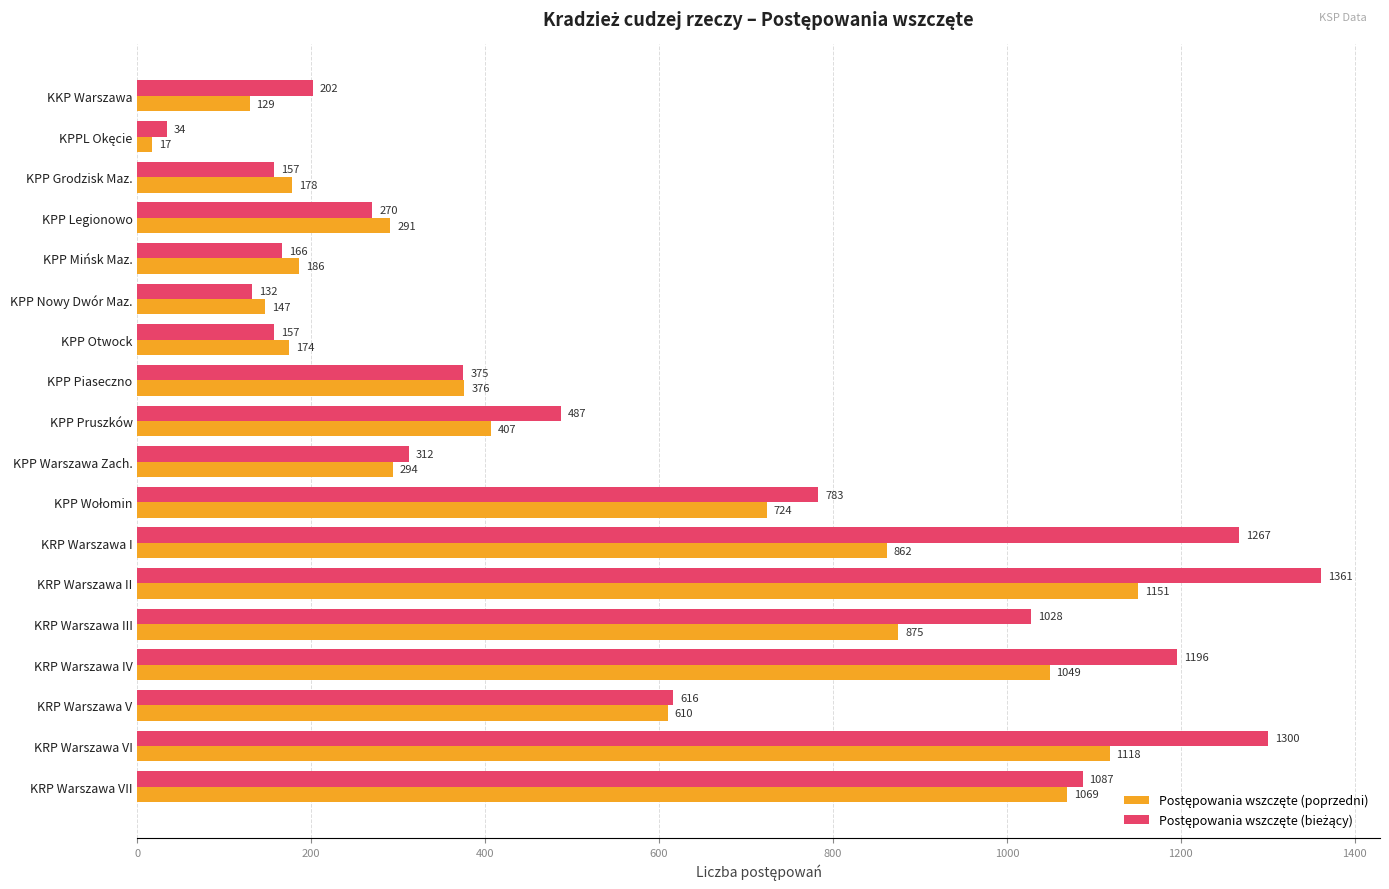

What is the spread (max minus min) of values at KPP Warszawa Zach.?

18